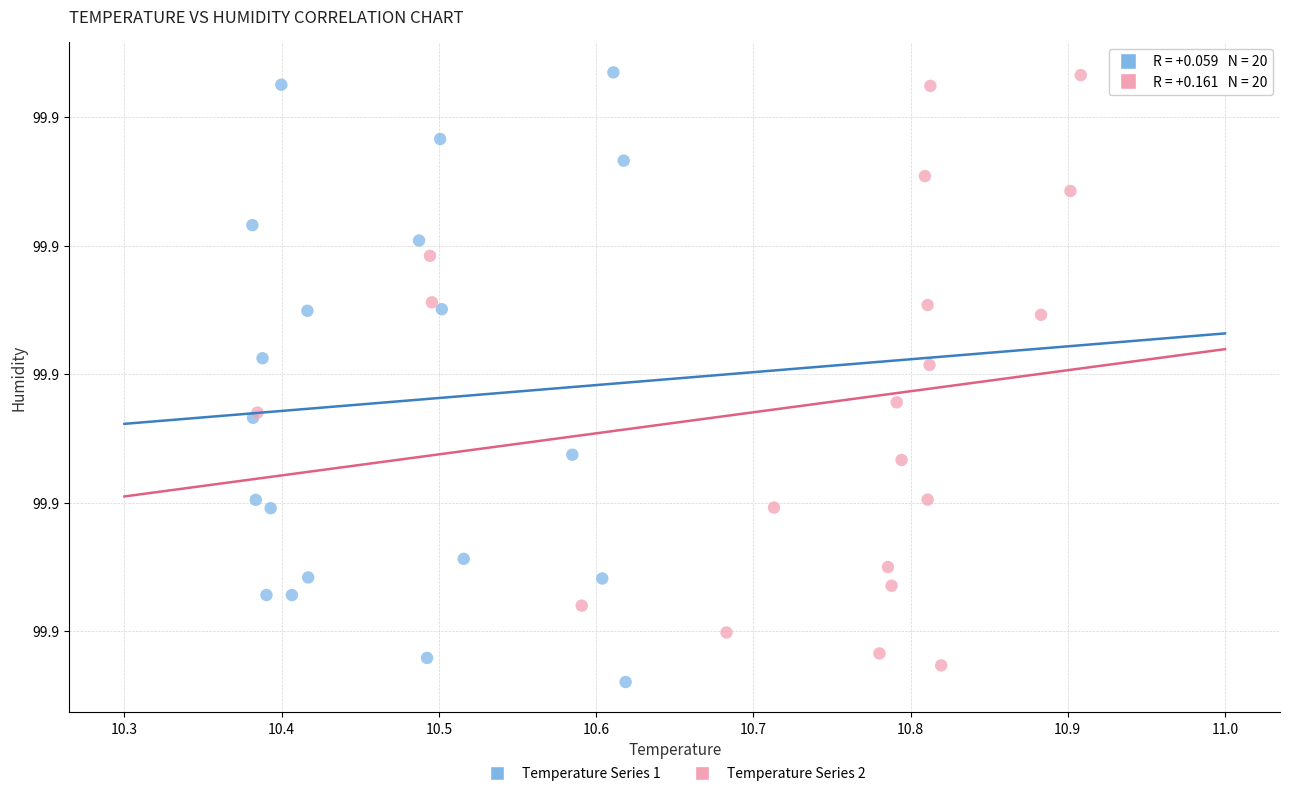

Which series has the widest spread of Y values?

Temperature Series 1